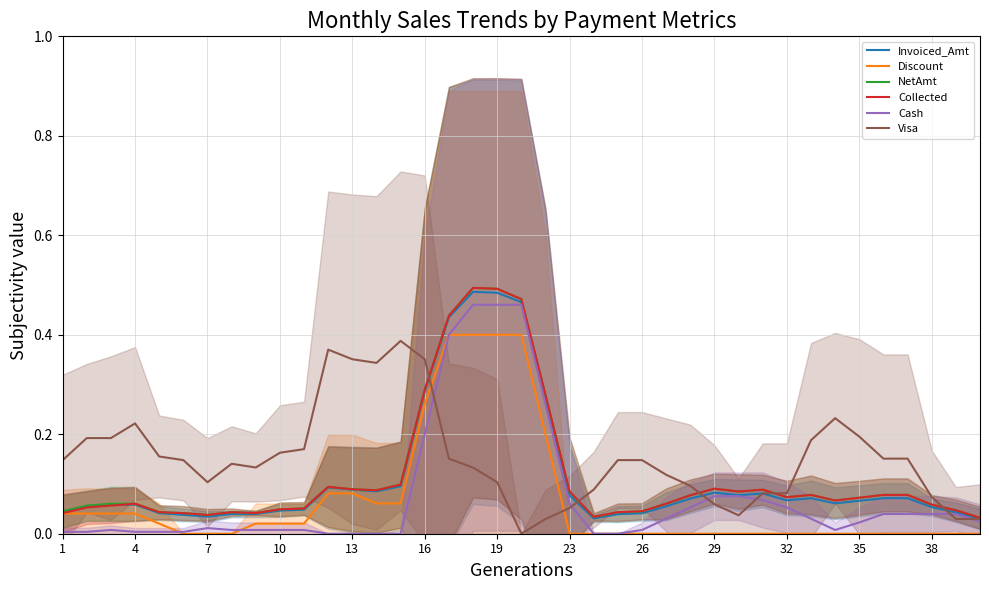

Which series has the widest spread of values?

NetAmt